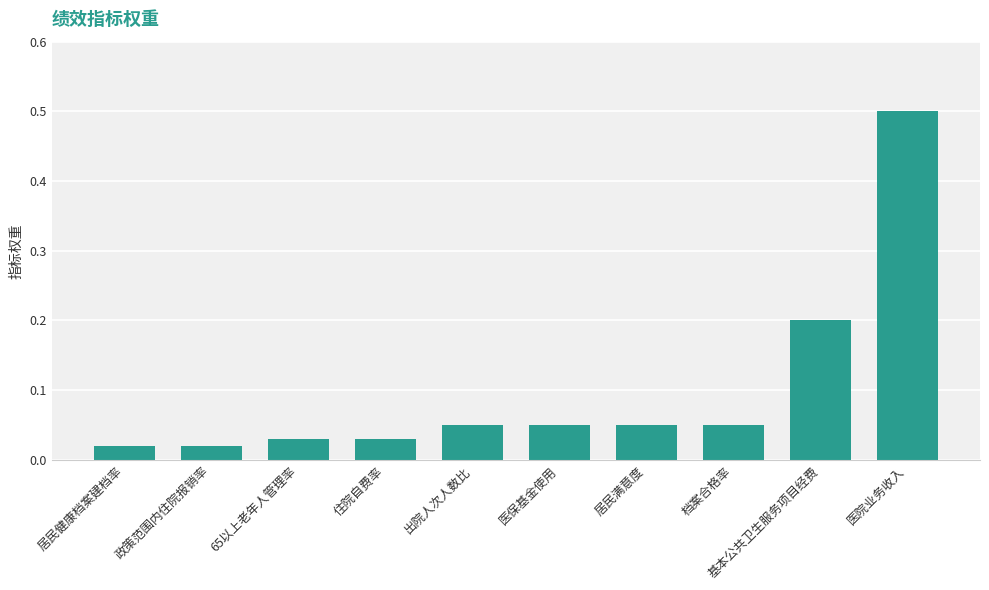

At which category does the chart reach its peak across all series?

医院业务收入